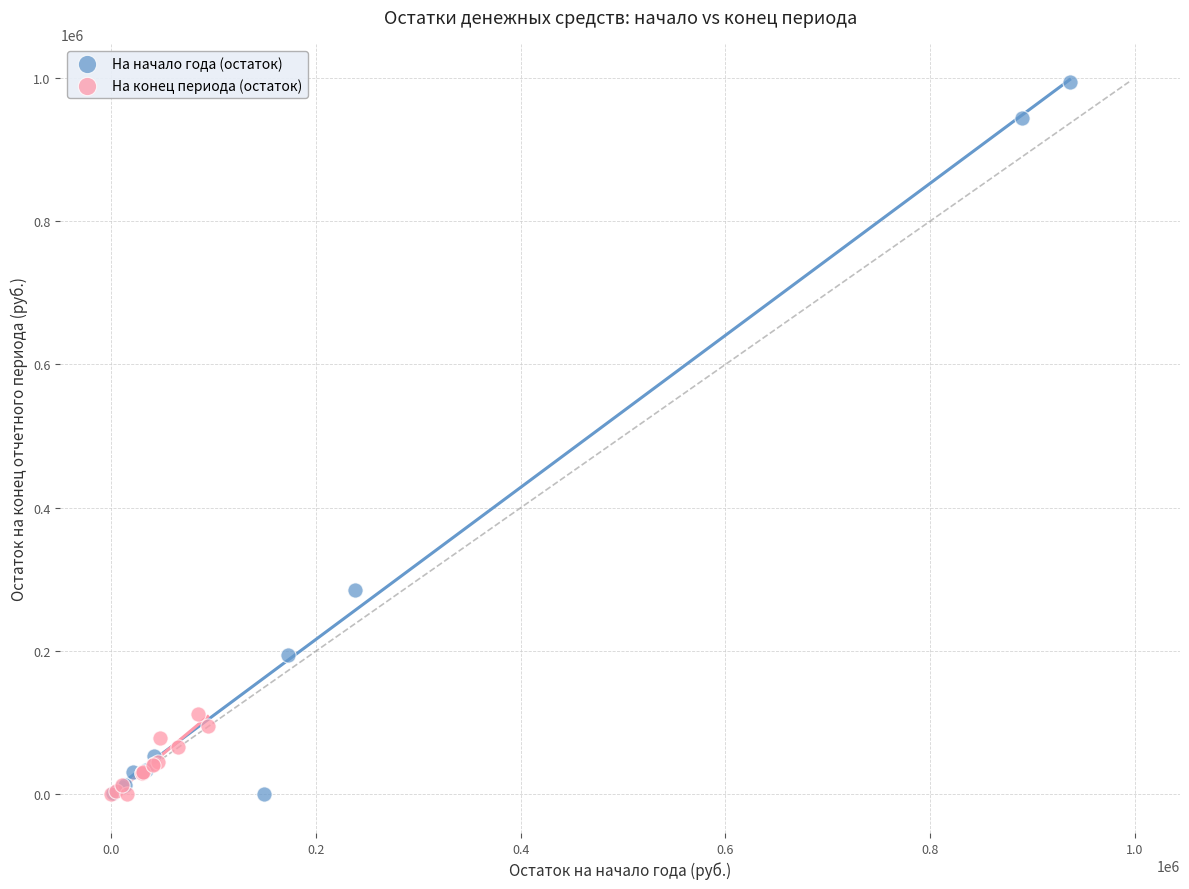

Which series has the largest Y range (max minus min)?

На начало года (остаток)